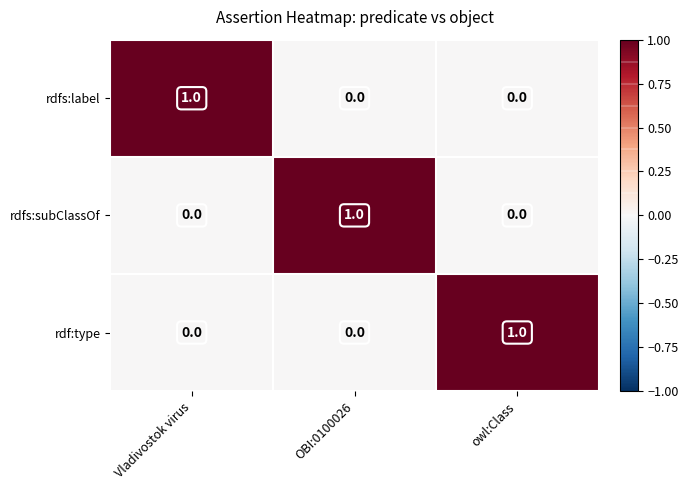

The value of rdfs:label at owl:Class is 0. True or false?

True